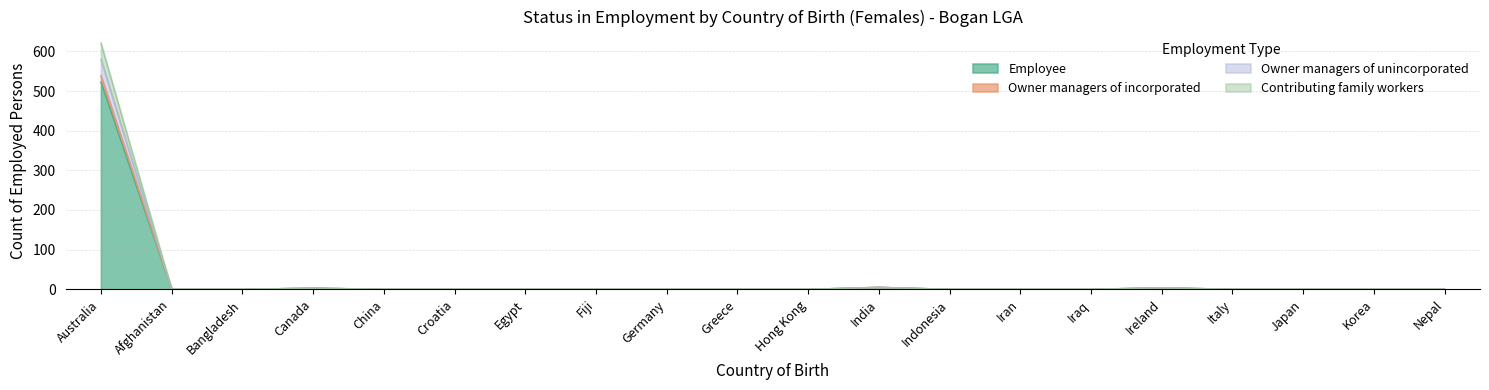

How many interior local peaks does the Contributing family workers series have?

3